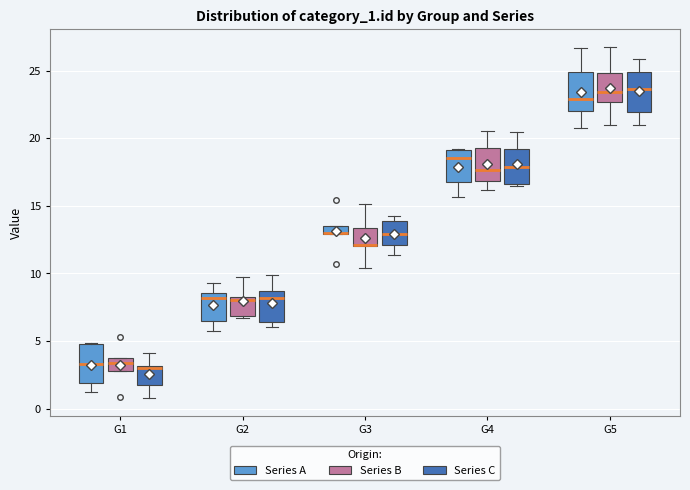

Where is the upper edge of the box for G2 (Series A) on the y-axis? The values are not printed on the chart, so give them approximately, as read against the axis.

8.5